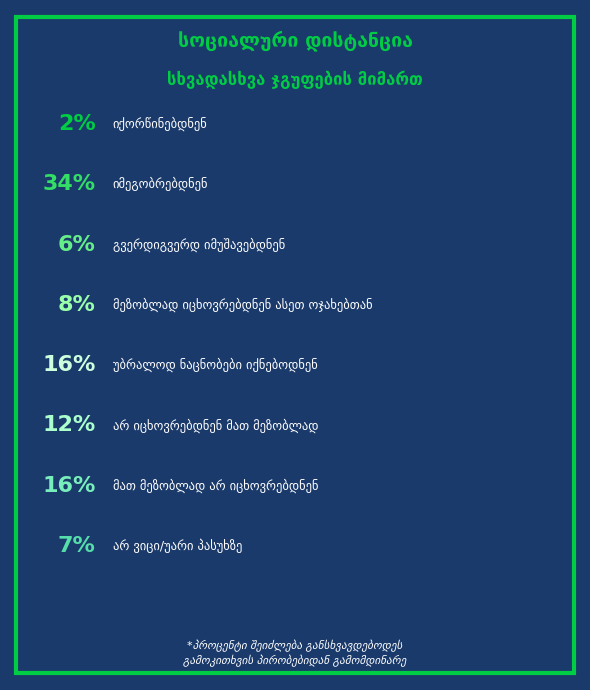

Which has a higher value, იქორწინებდნენ or იმეგობრებდნენ?

იმეგობრებდნენ